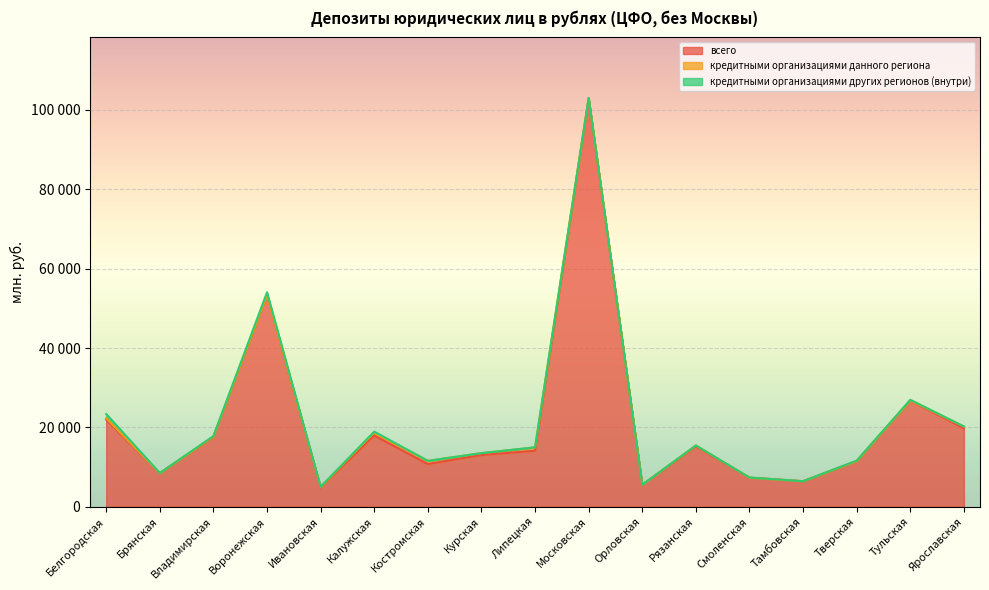

The value of кредитными организациями данного региона at Брянская is -350. True or false?

False